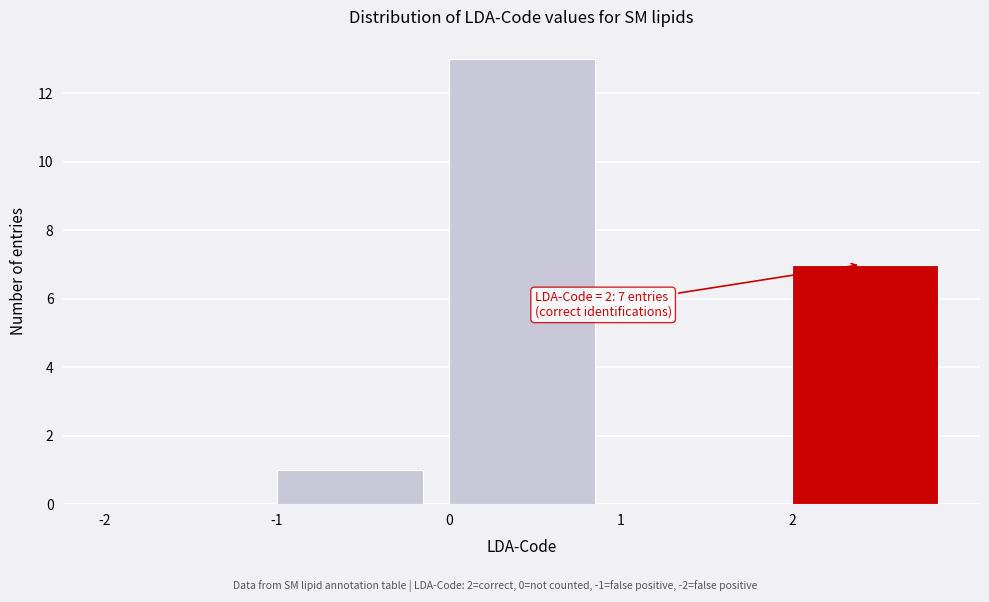

Which range on the x-axis has the tallest bar?

0 to 1